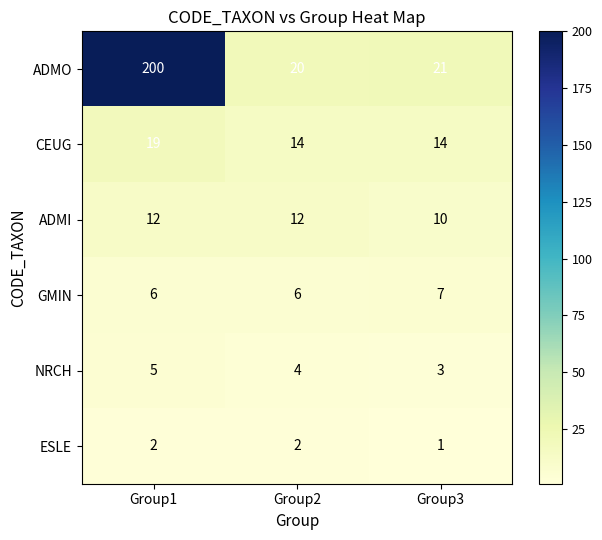

Where is ADMO nearest to the value 110?

Group3